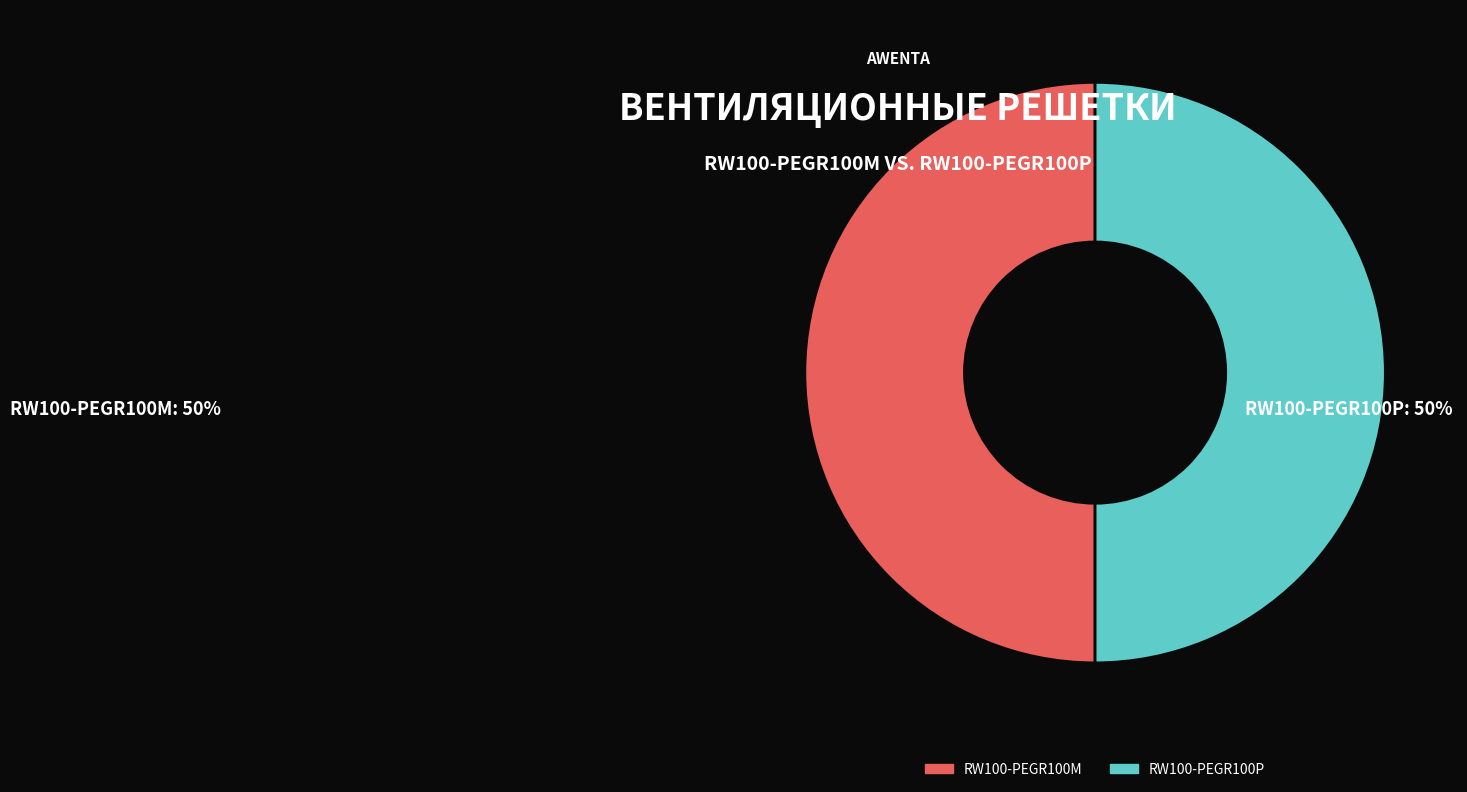

How many segments does this pie chart have?

2